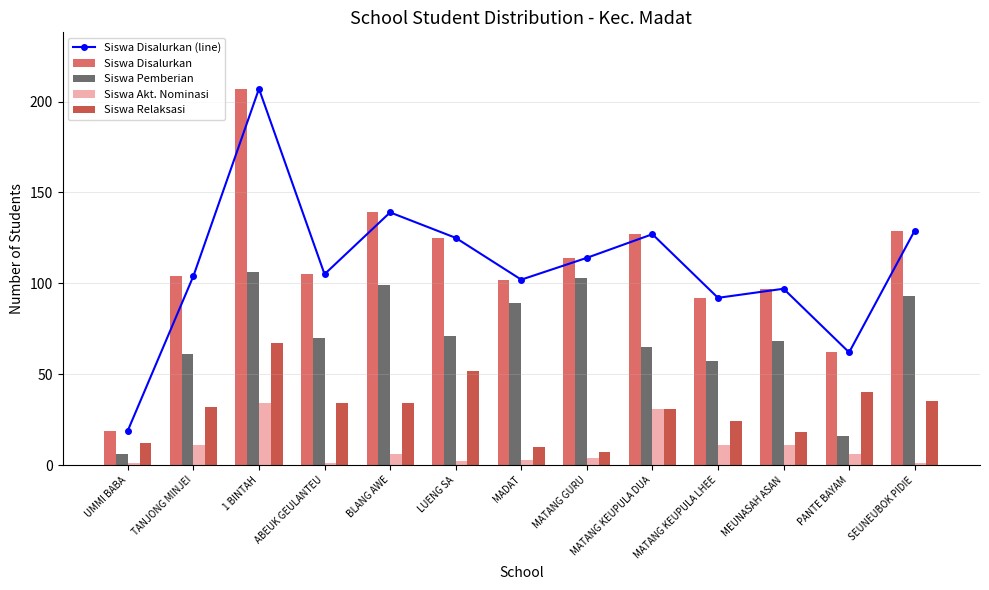

At how many categories does at least one series exceed 84?

11